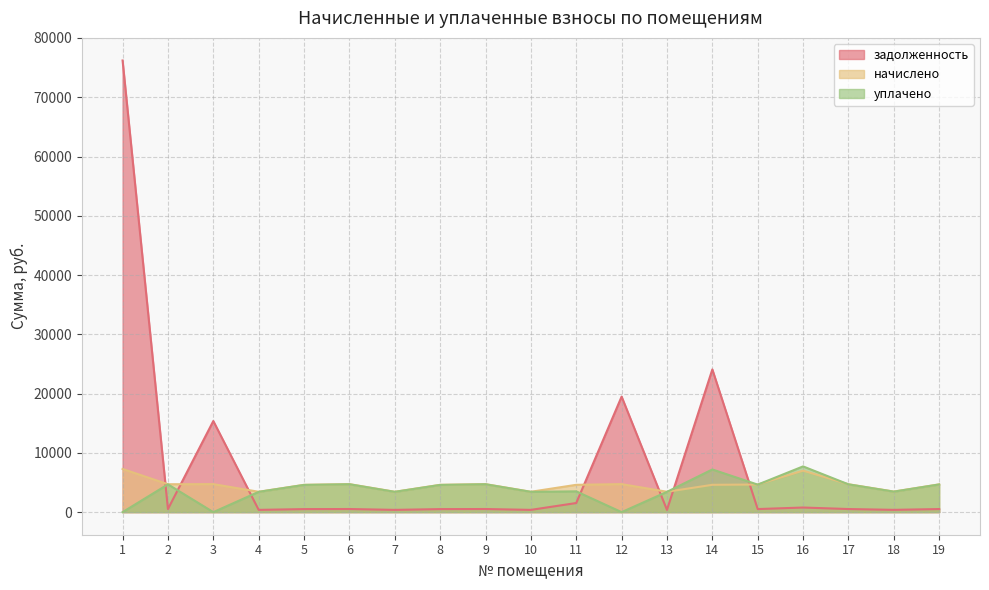

The уплачено series shows 5678.3 at 7. True or false?

False